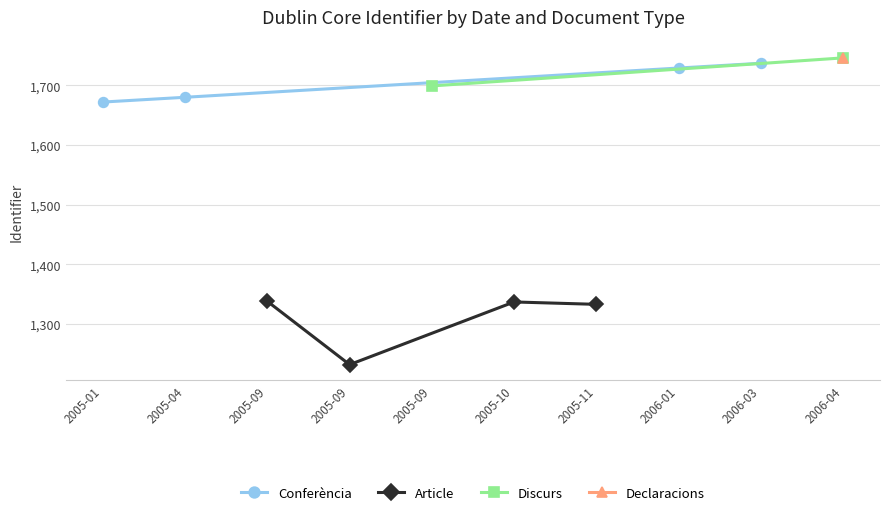

What is the value of the Conferència point at the 3rd from the left?

1729